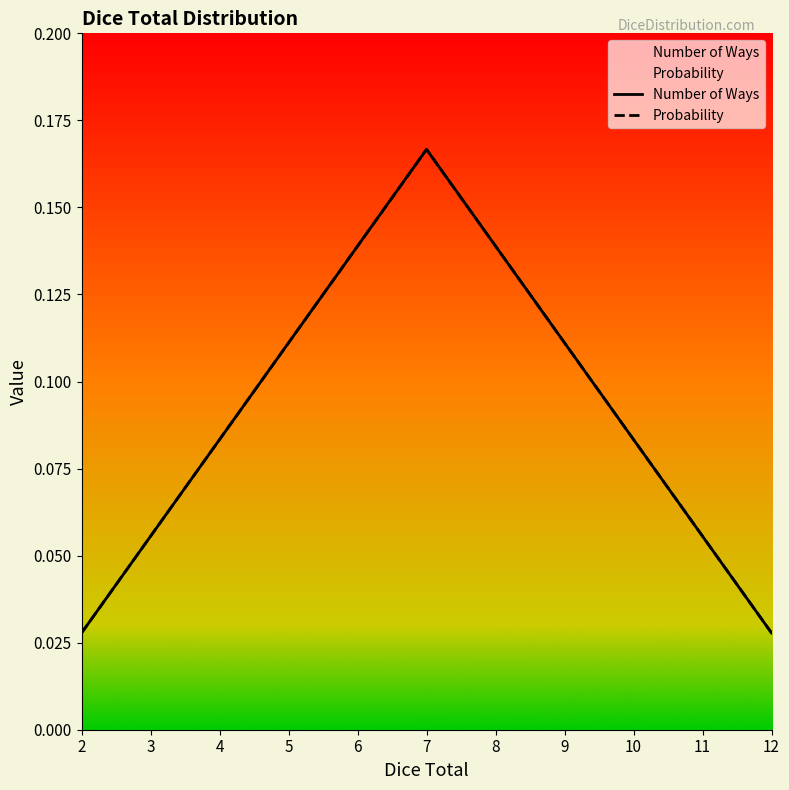

At which category does Probability reach its first local peak?

7